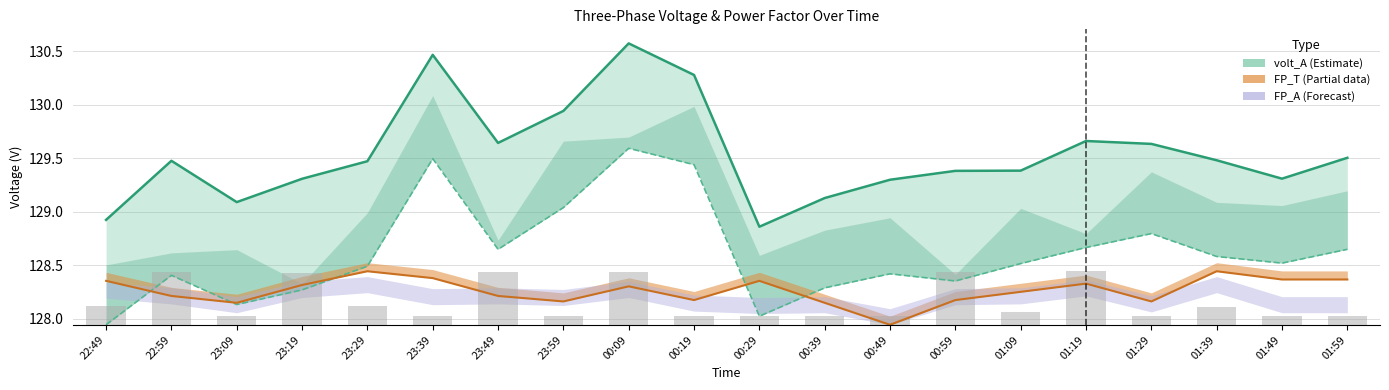

Which series has the largest range (max minus min)?

volt_A